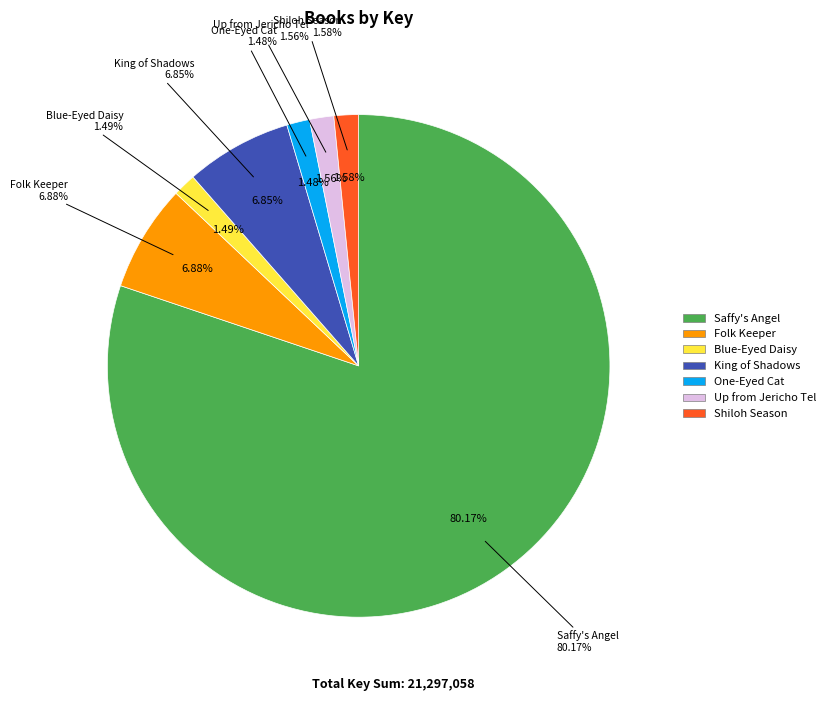

Does Saffy's Angel represent more than half of the total?

Yes